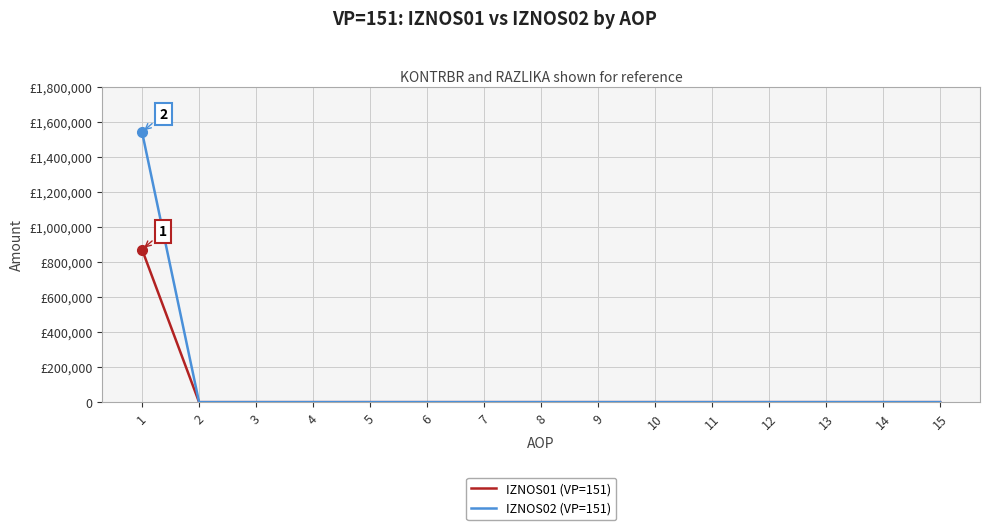

Is this an area chart (filled region under the line)?

No